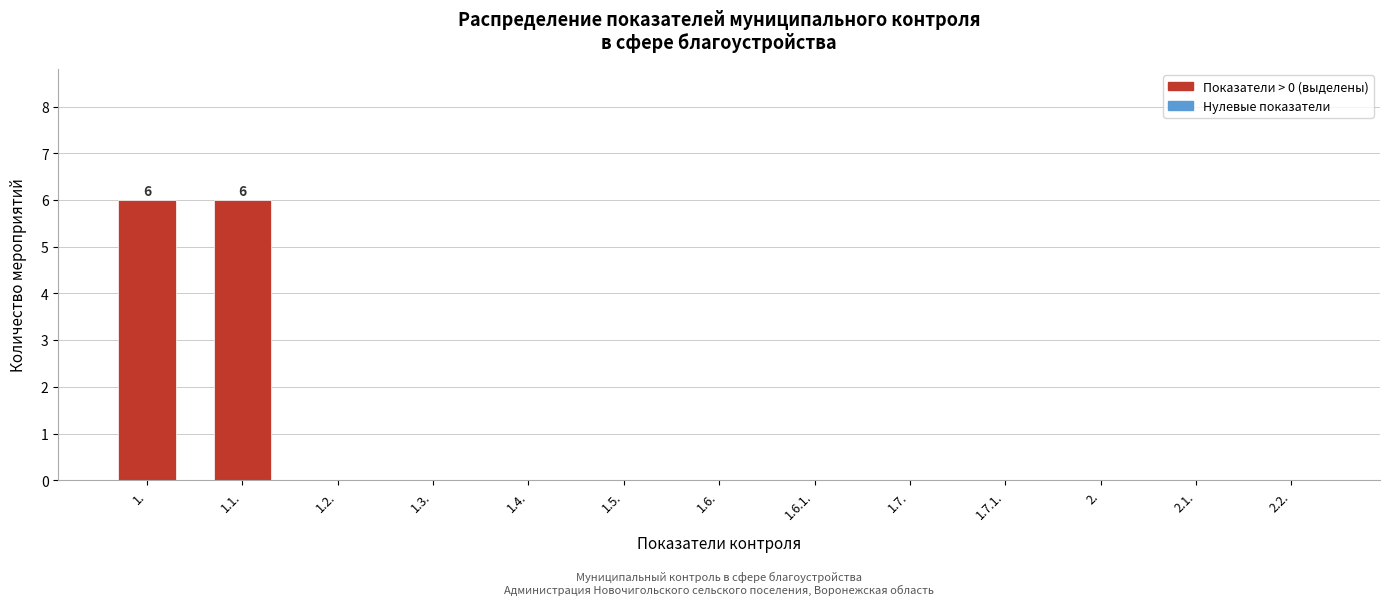

Reading left to right, transcribe all the data shown in this chart.

1.=6	1.1.=6	1.2.=0	1.3.=0	1.4.=0	1.5.=0	1.6.=0	1.6.1.=0	1.7.=0	1.7.1.=0	2.=0	2.1.=0	2.2.=0